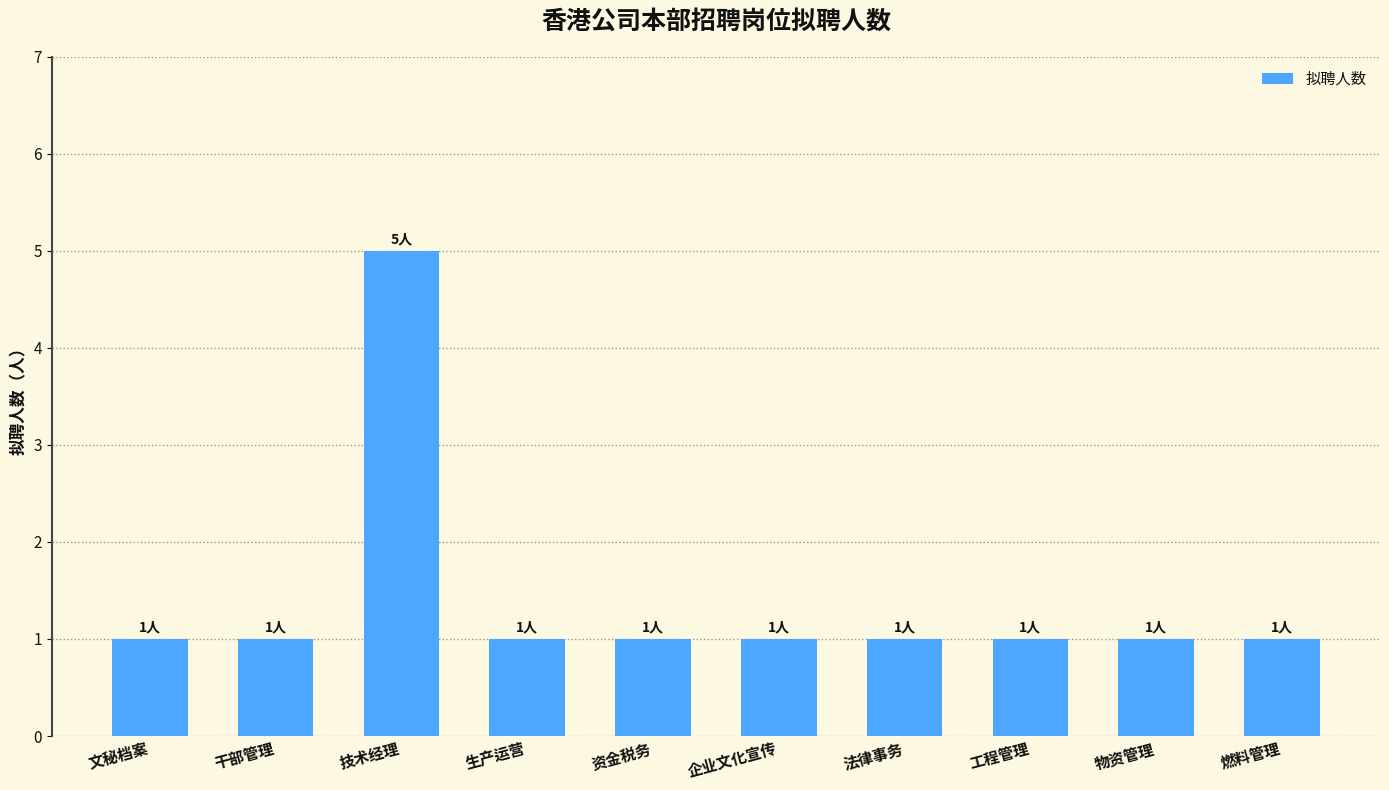

What value does the data have at 技术经理?

5